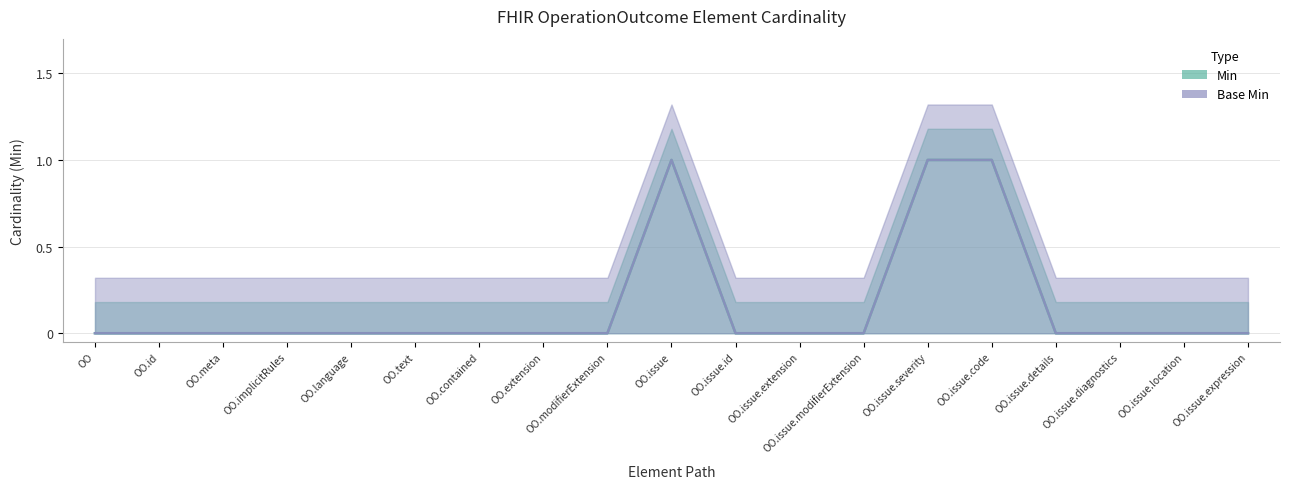

How many lines are shown in the chart?

2